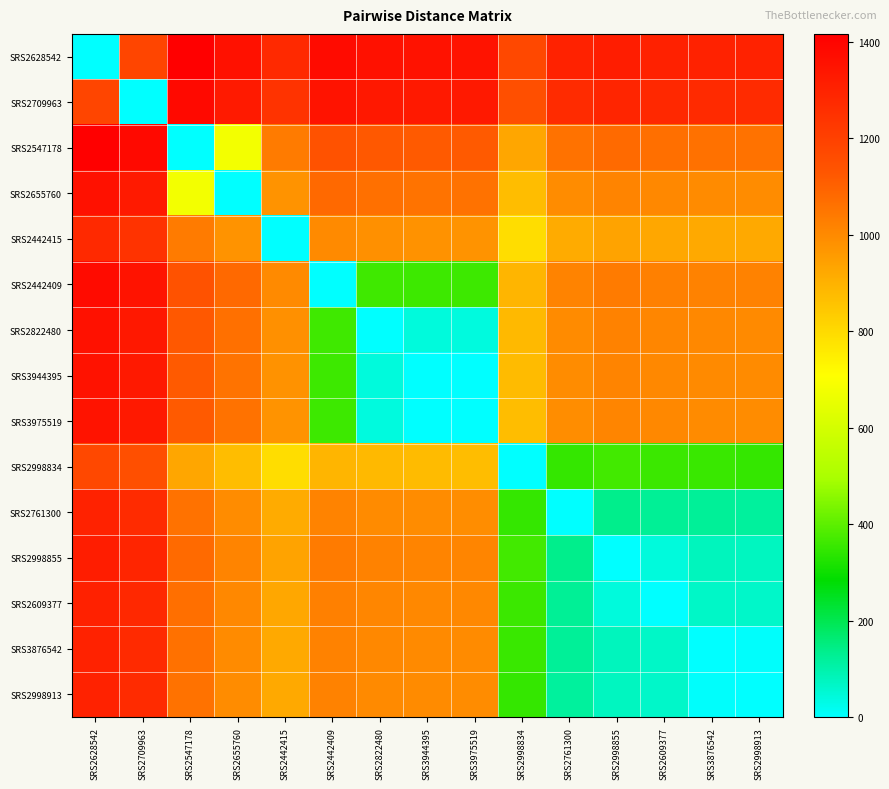

What is the maximum value shown in the chart?

1416